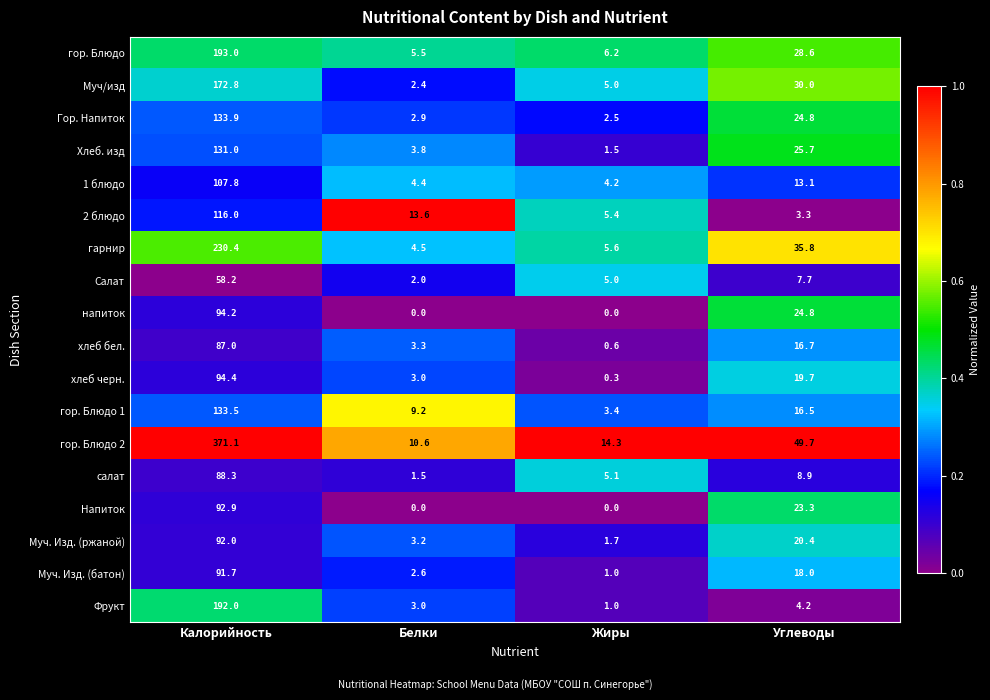

What is the sum of the 2 блюдо values at Белки and Углеводы?

16.9